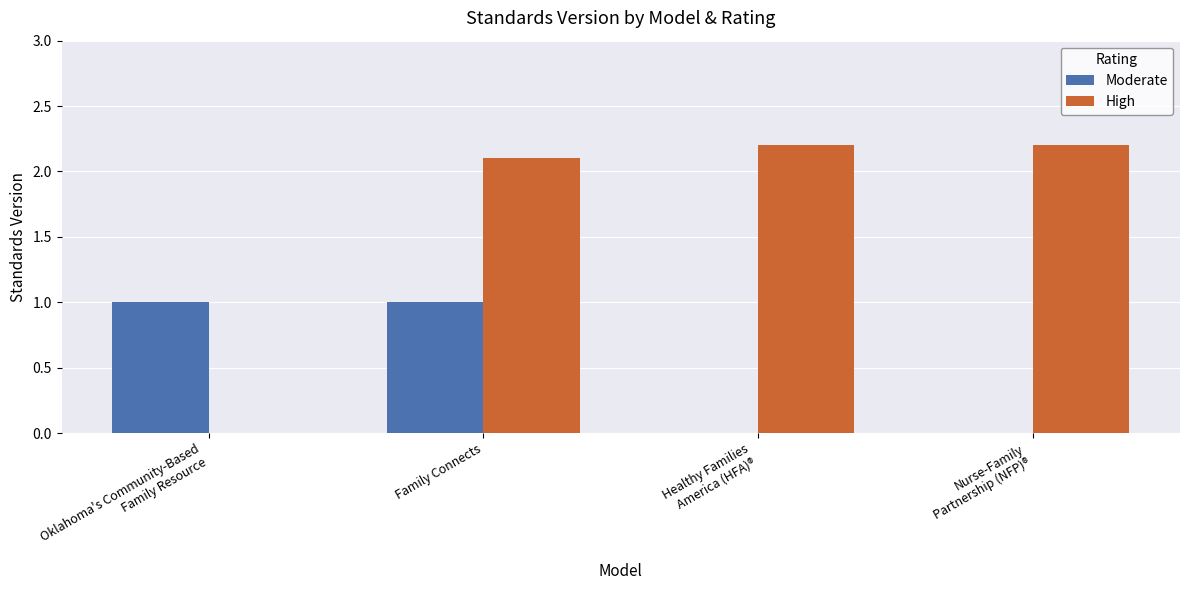

True or false: High has a value of 2.1 at Family Connects.

True